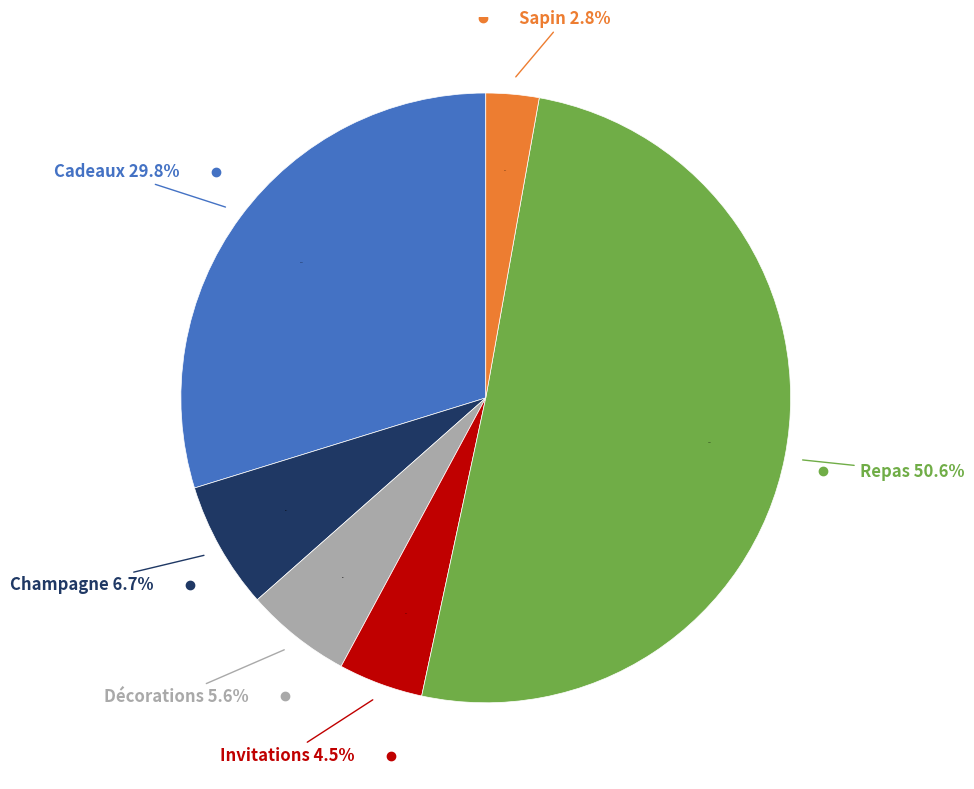

The Invitations slice represents 1% of the pie. True or false?

False